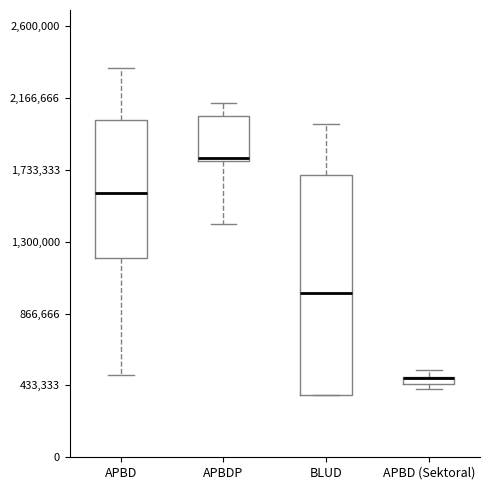

Which box is the tallest, from its lower edge to its upper edge?

BLUD